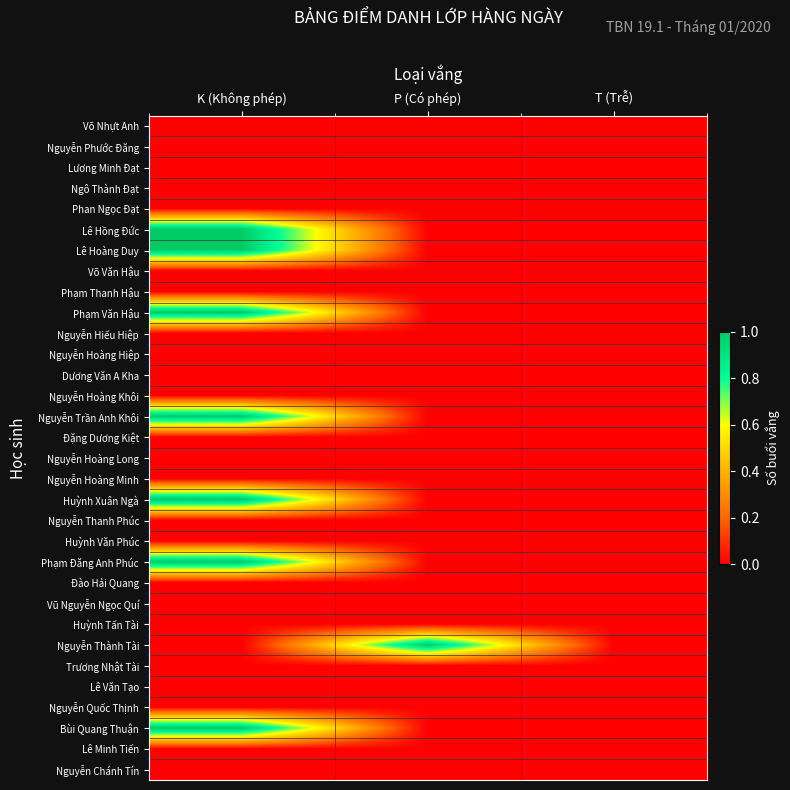

At how many categories does at least one series exceed 0?

2